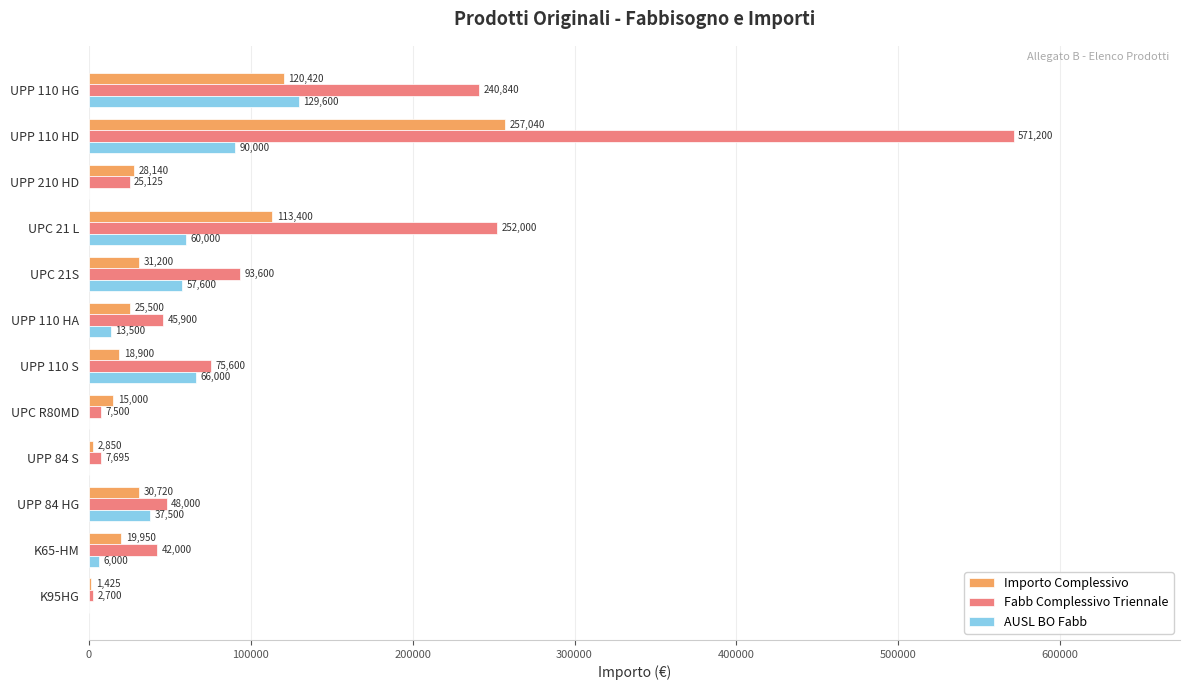

How many data points does each series have?

12